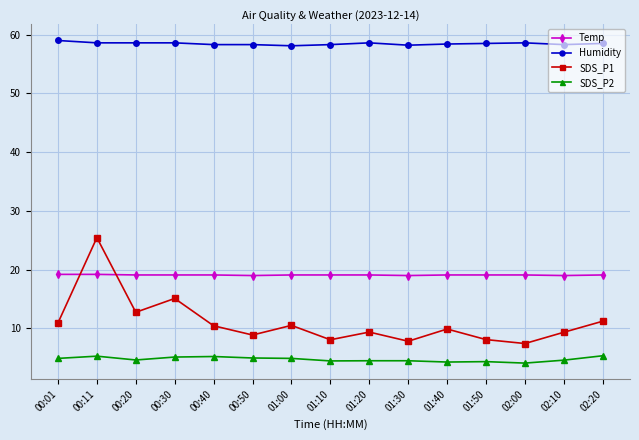

What is the lowest value of the Humidity series?

58.1